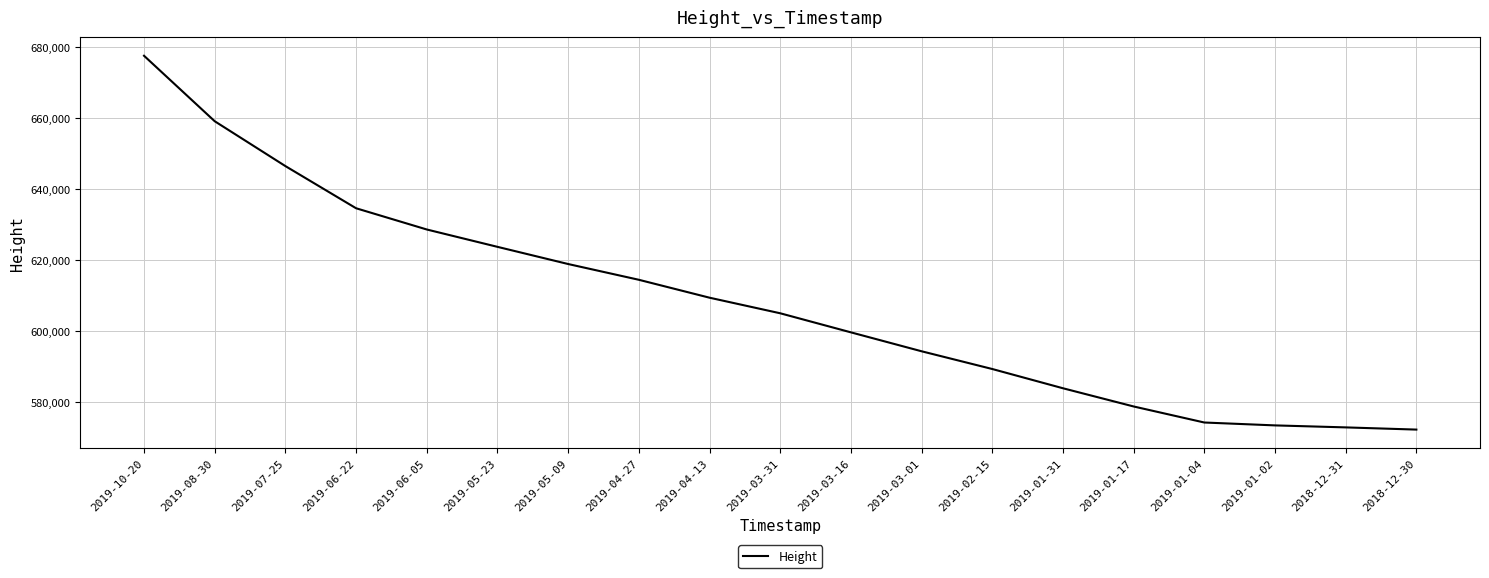

What is the sum of all values?

11557257